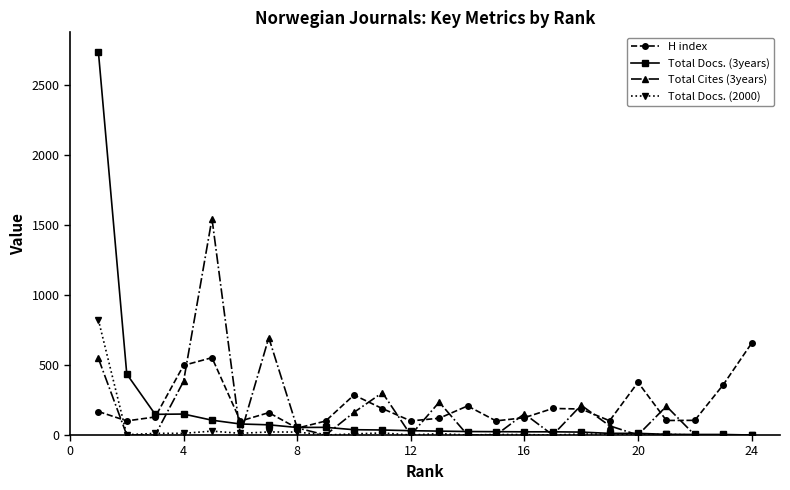

What is the value of the Total Docs. (3years) point at the 4th from the left?

150